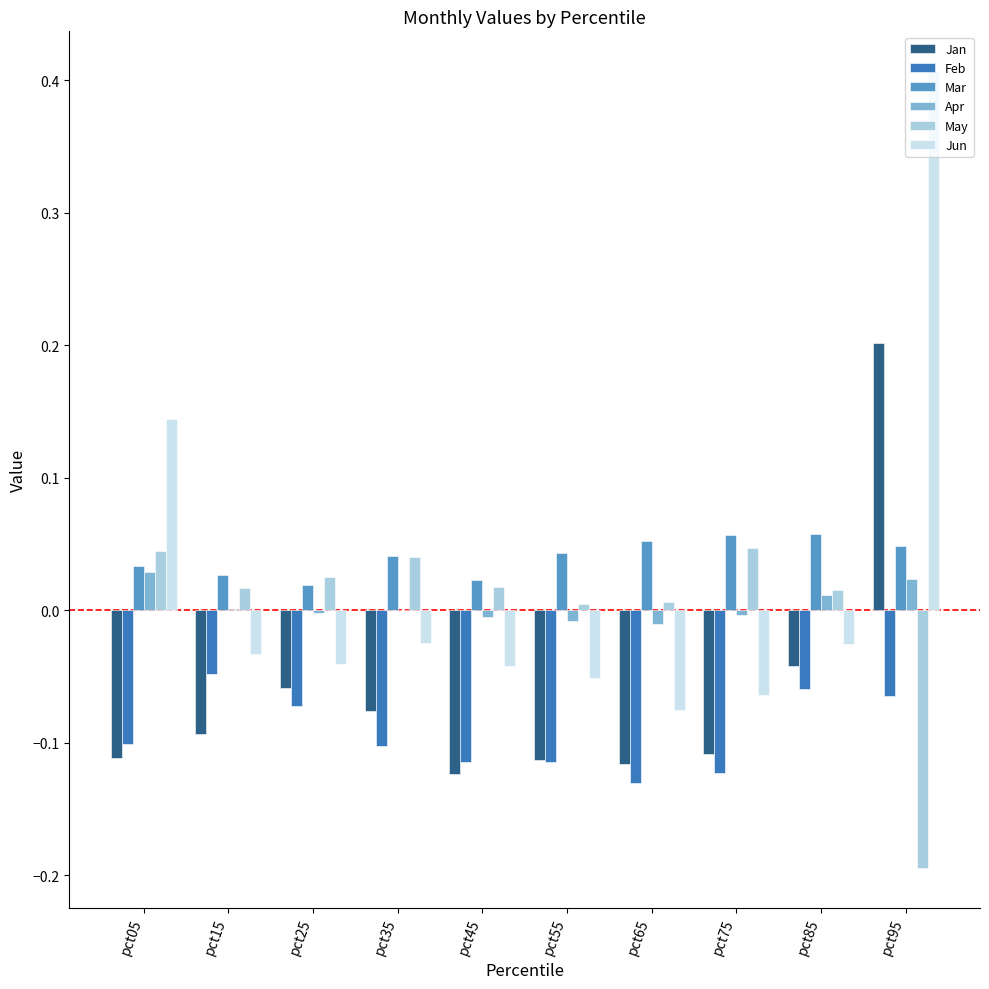

At which category is the sum across all series the highest?

pct95